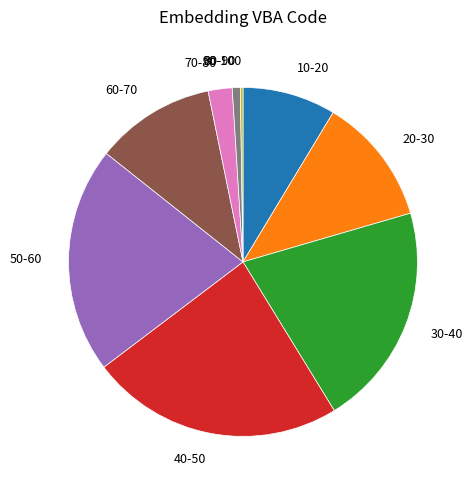

Which category has the biggest portion of the pie?

40-50